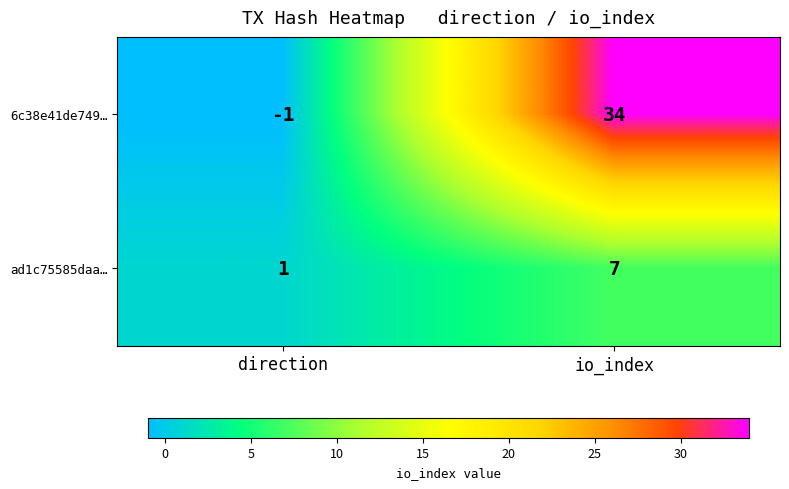

Reading left to right, list all the values displayed in this chart.

6c38e41de749…: -1	34
ad1c75585daa…: 1	7